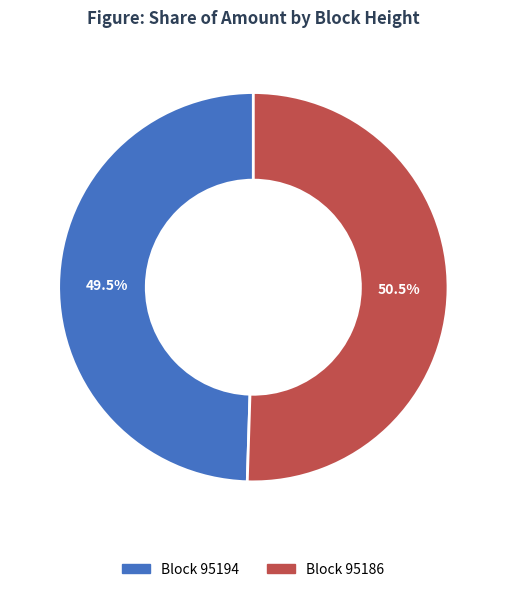

Is there a majority slice in this chart?

Yes